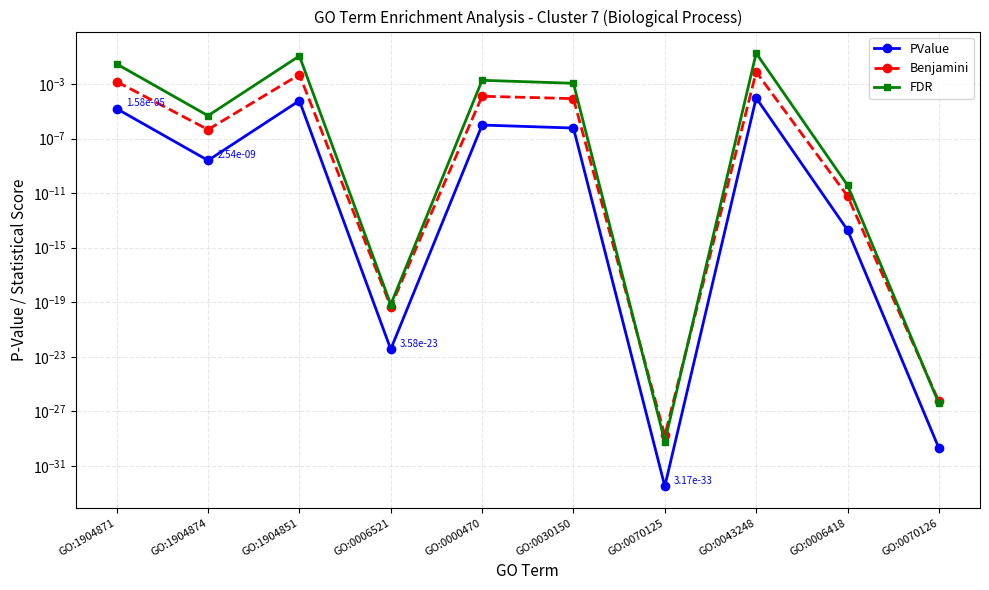

Rank the categories by PValue value from lowest to highest.

GO:0070125, GO:0070126, GO:0006521, GO:0006418, GO:1904874, GO:0030150, GO:0000470, GO:1904871, GO:1904851, GO:0043248